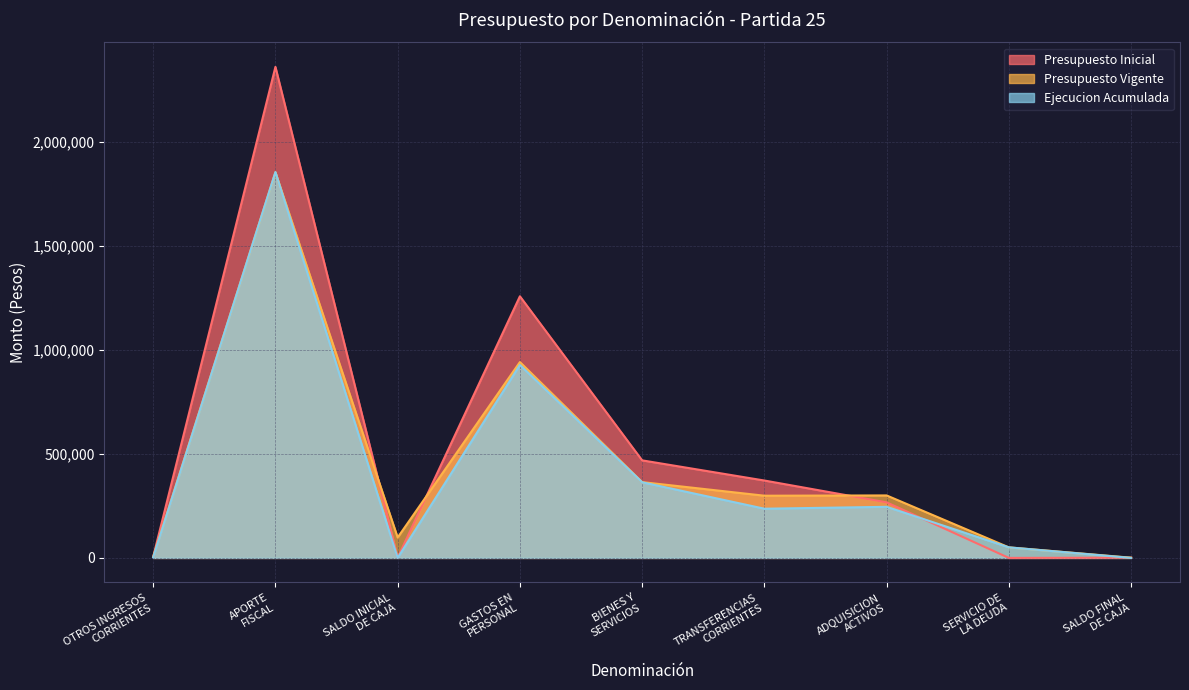

What is the label of the 7th point from the right?

SALDO INICIAL
DE CAJA